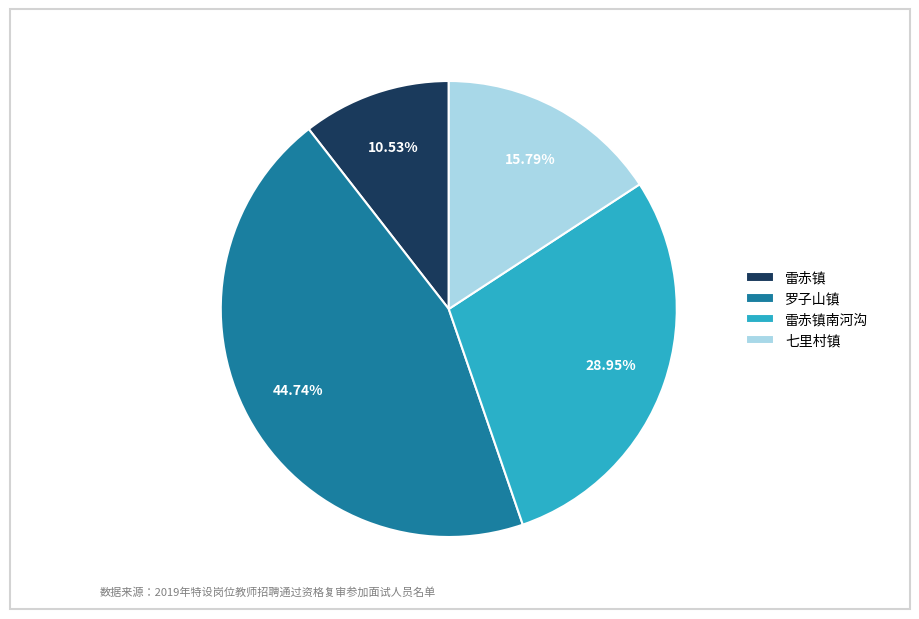

How many segments does this pie chart have?

4